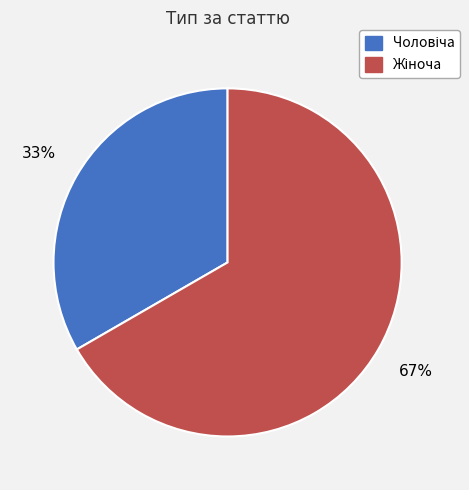

To the nearest percent, what is the average slice percentage?

50%